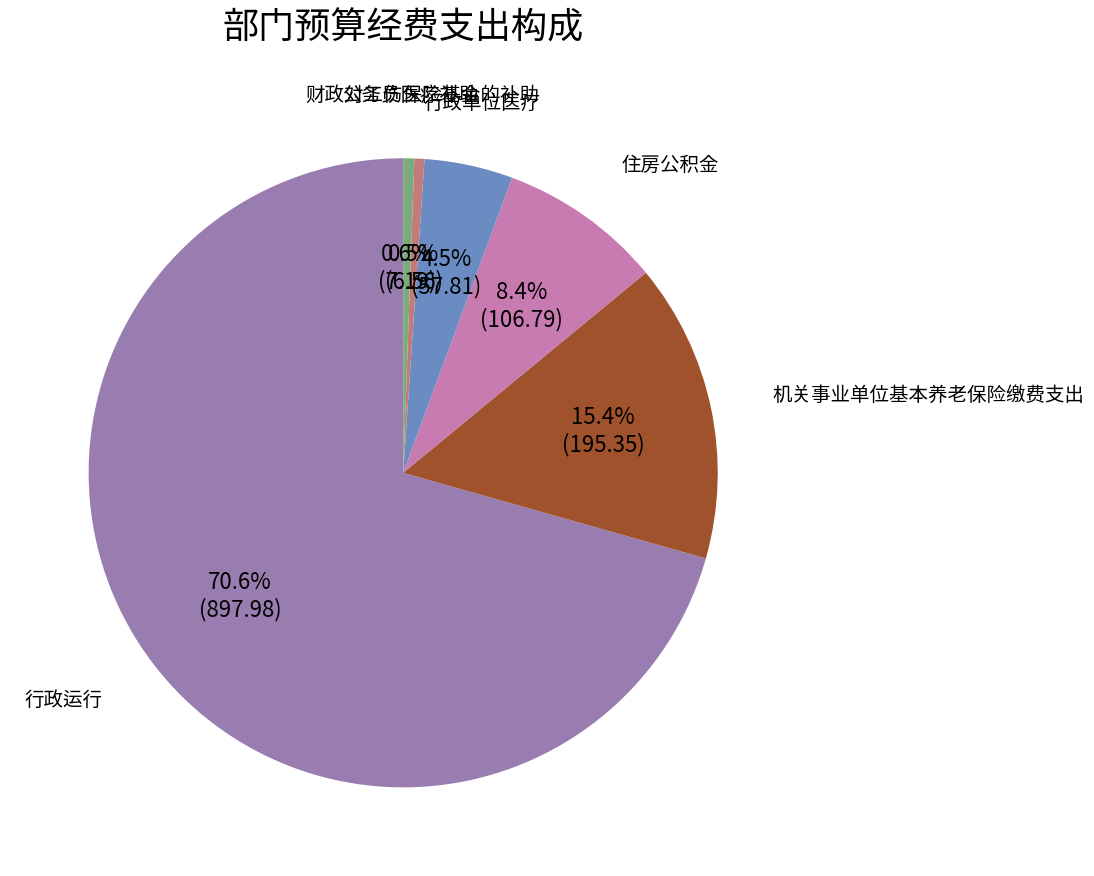

Count the number of slices in the pie.

6